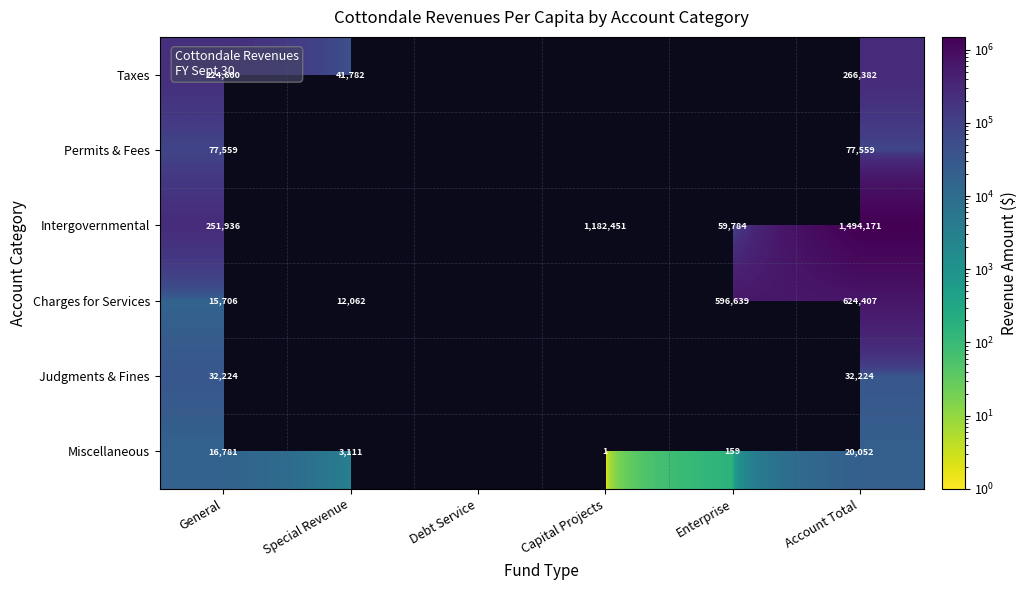

What is the maximum value shown in the chart?

1494171.0